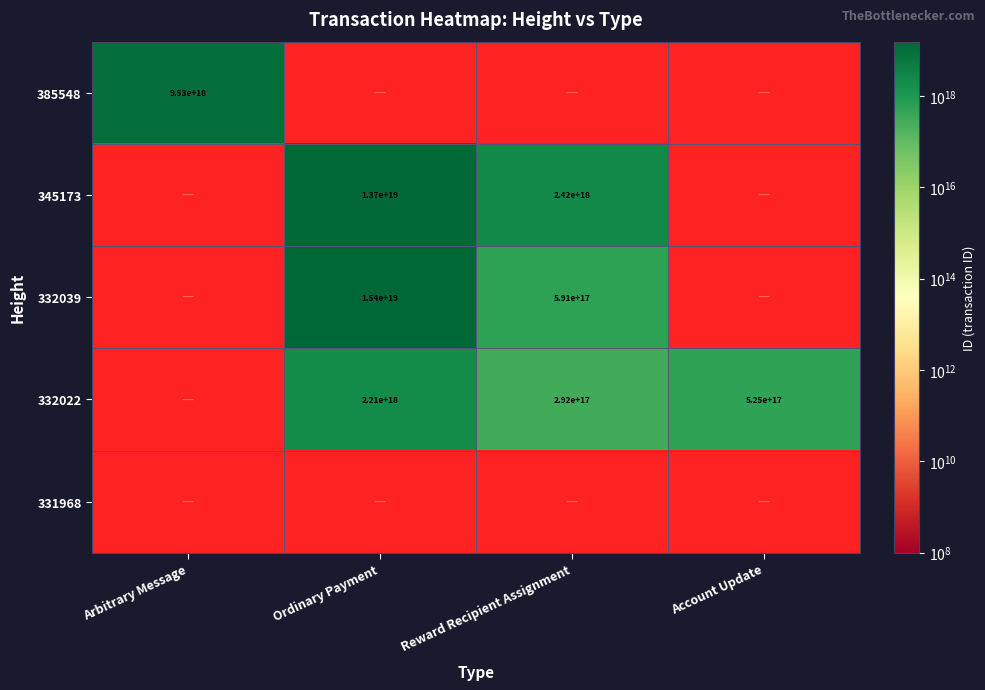

The 332022 series shows 843959688902222080 at Ordinary Payment. True or false?

False